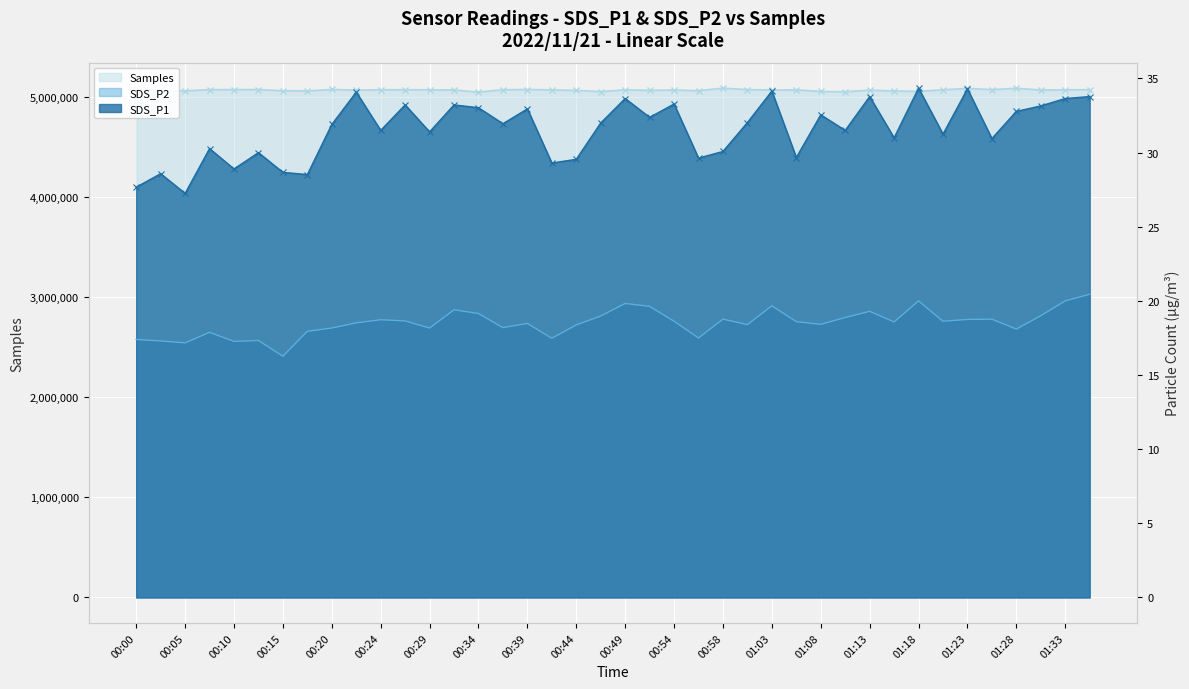

Which series has the widest spread of values?

Samples